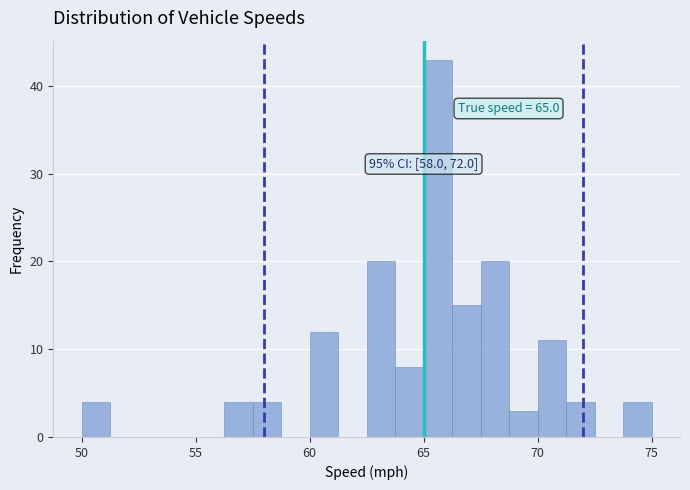

Around what value on the x-axis is the tallest bar? Give the approximate position of its centre, as read against the axis.

65.5